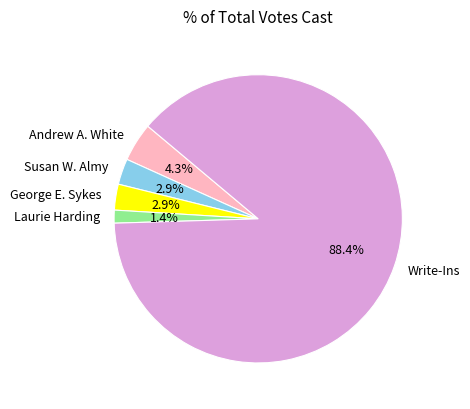

How many slices are in this pie chart?

5